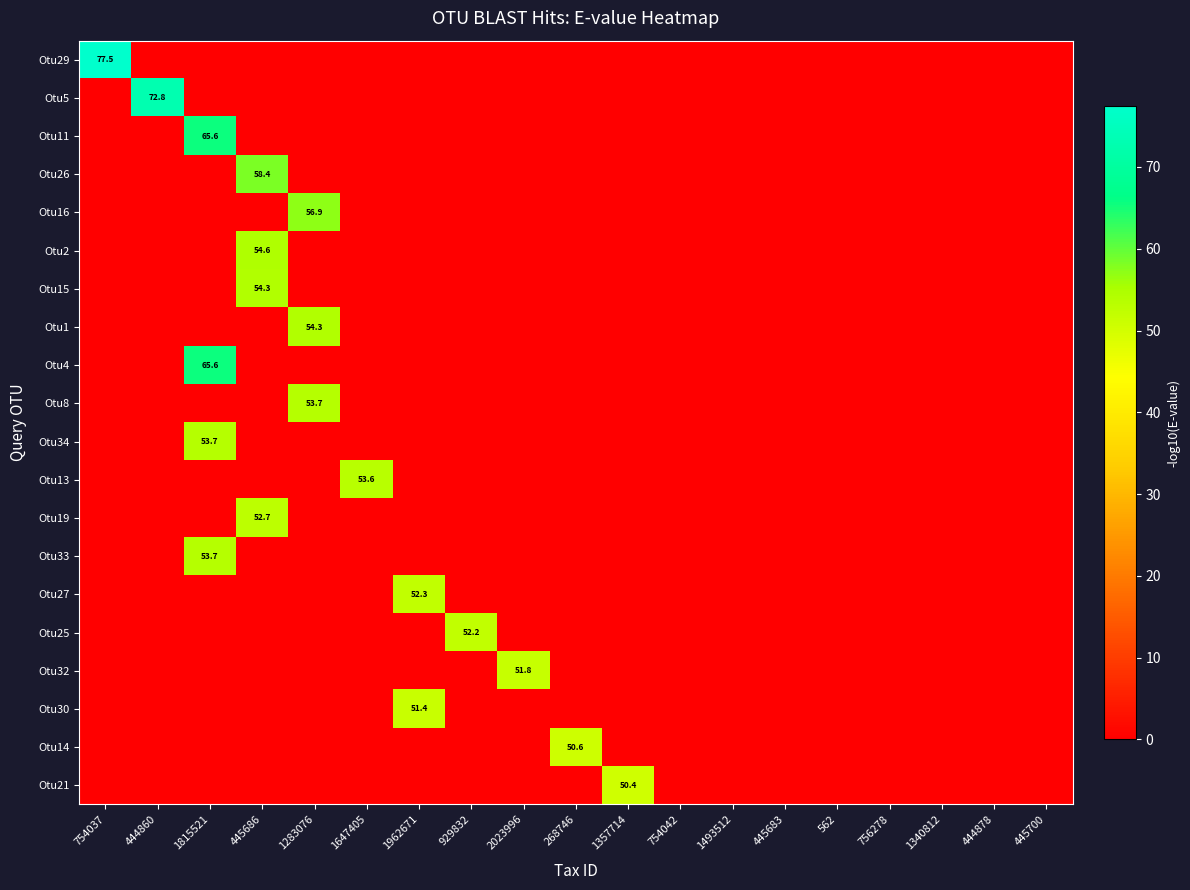

Which has a higher value, 445683 or 562?

445683